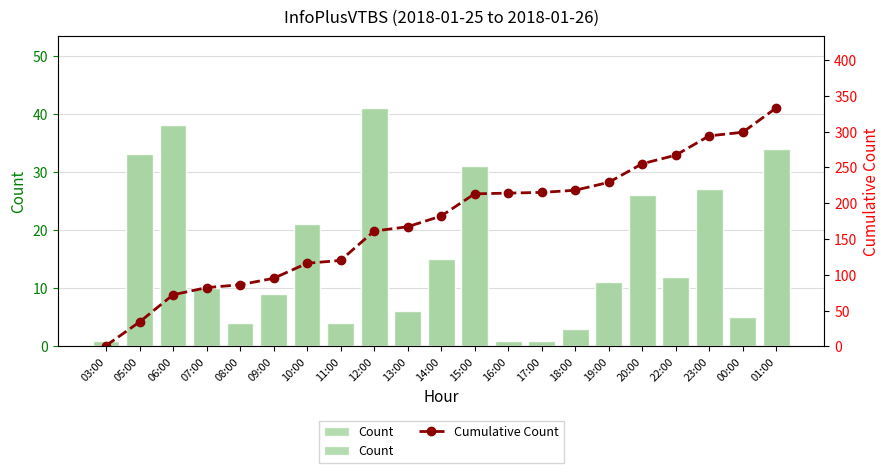

Reading left to right, extract all data points from this chart.

Count: 03:00=1	05:00=33	06:00=38	07:00=10	08:00=4	09:00=9	10:00=21	11:00=4	12:00=41	13:00=6	14:00=15	15:00=31	16:00=1	17:00=1	18:00=3	19:00=11	20:00=26	22:00=12	23:00=27	00:00=5	01:00=34
Cumulative Count: 03:00=1	05:00=34	06:00=72	07:00=82	08:00=86	09:00=95	10:00=116	11:00=120	12:00=161	13:00=167	14:00=182	15:00=213	16:00=214	17:00=215	18:00=218	19:00=229	20:00=255	22:00=267	23:00=294	00:00=299	01:00=333